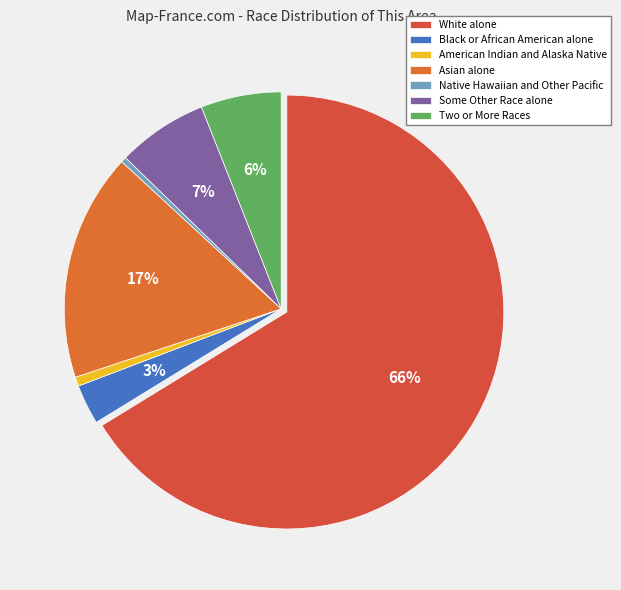

Does any single category account for the majority?

Yes